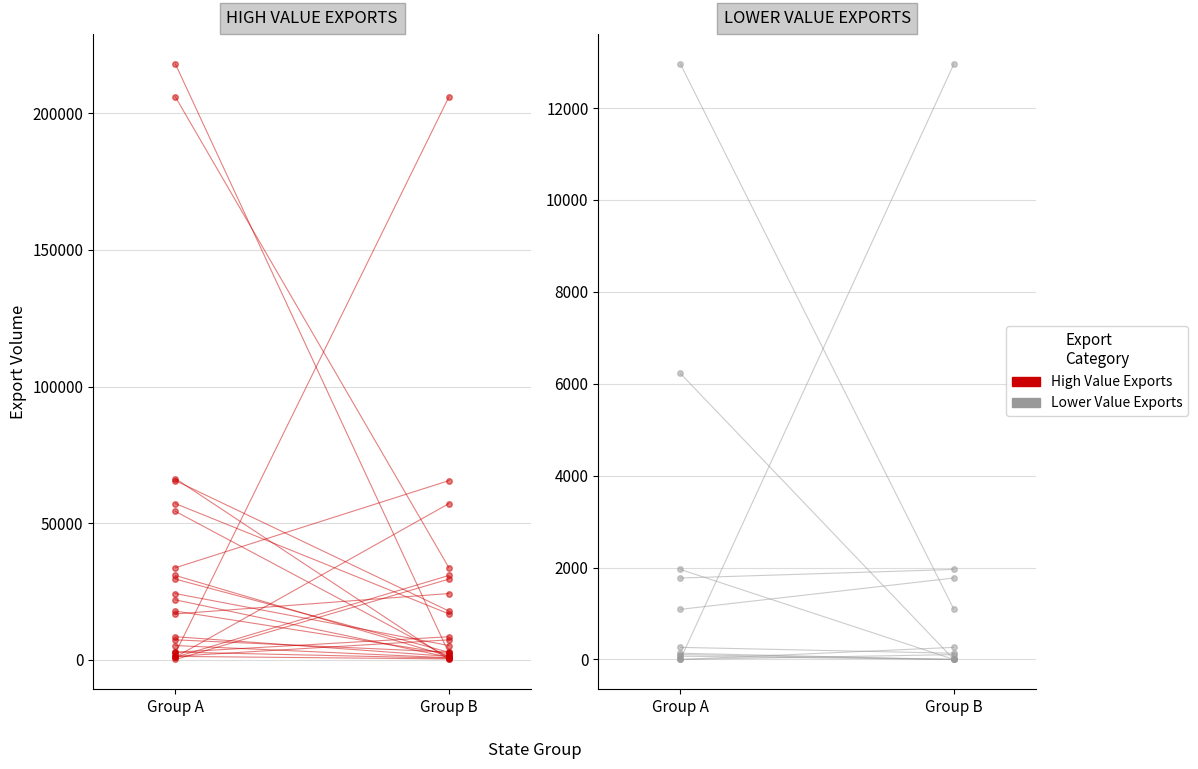

Is it true that Other Dest equals 3154 at Group B?

False